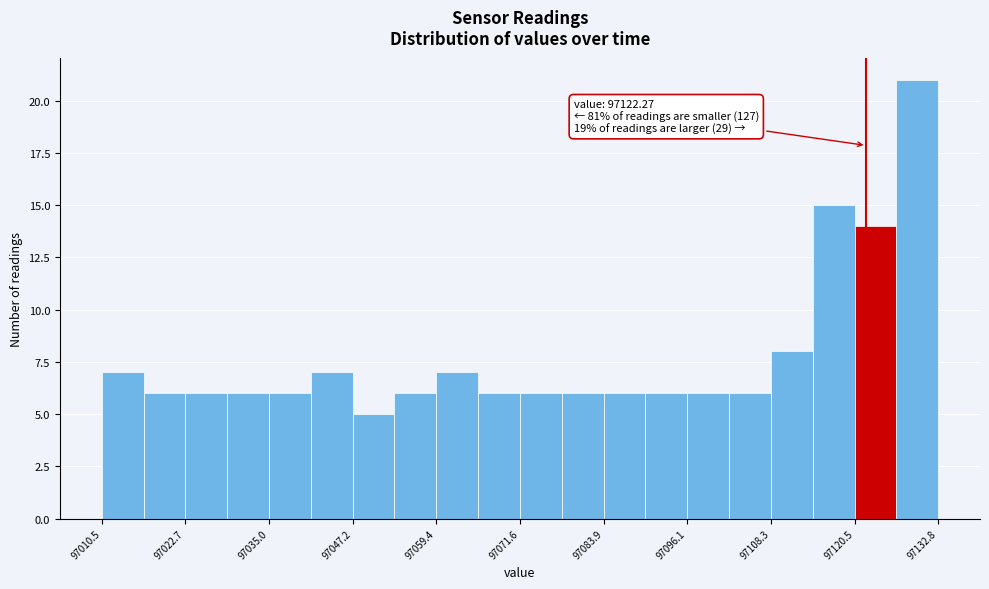

Around what value on the x-axis is the tallest bar? Give the approximate position of its centre, as read against the axis.

97130